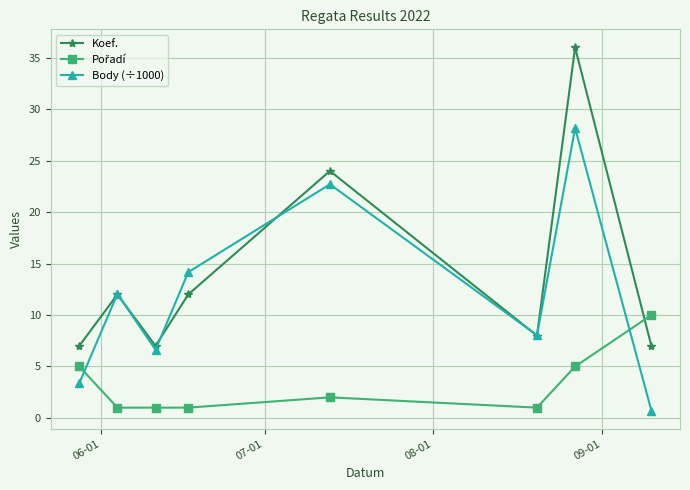

Which series has the largest range (max minus min)?

Koef.